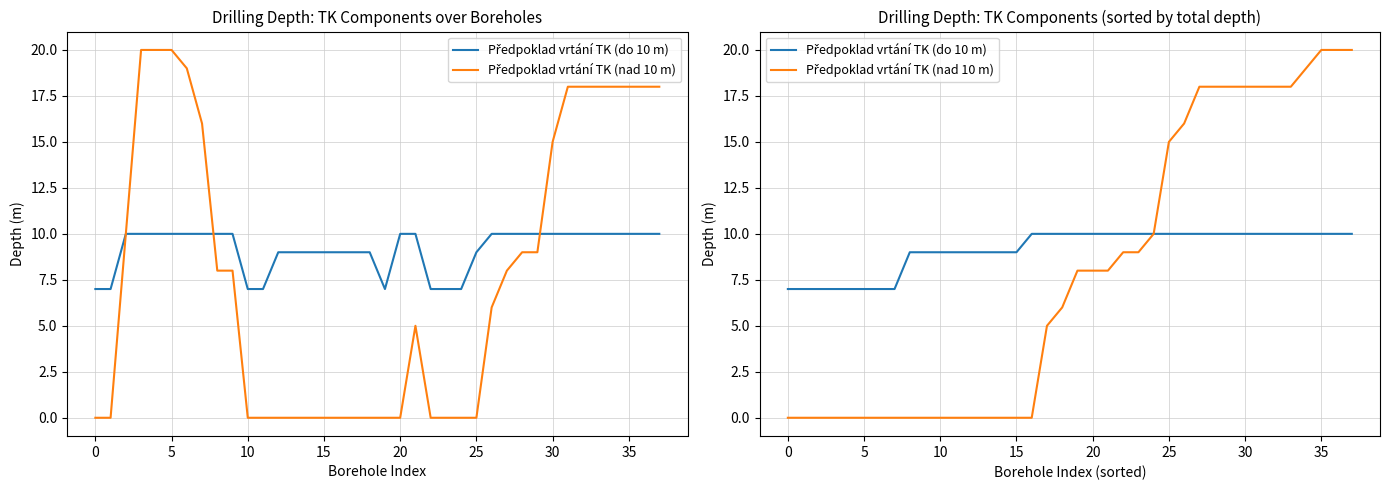

True or false: Předpoklad vrtání TK (do 10 m) and Předpoklad vrtání TK (nad 10 m) intersect in this chart.

False